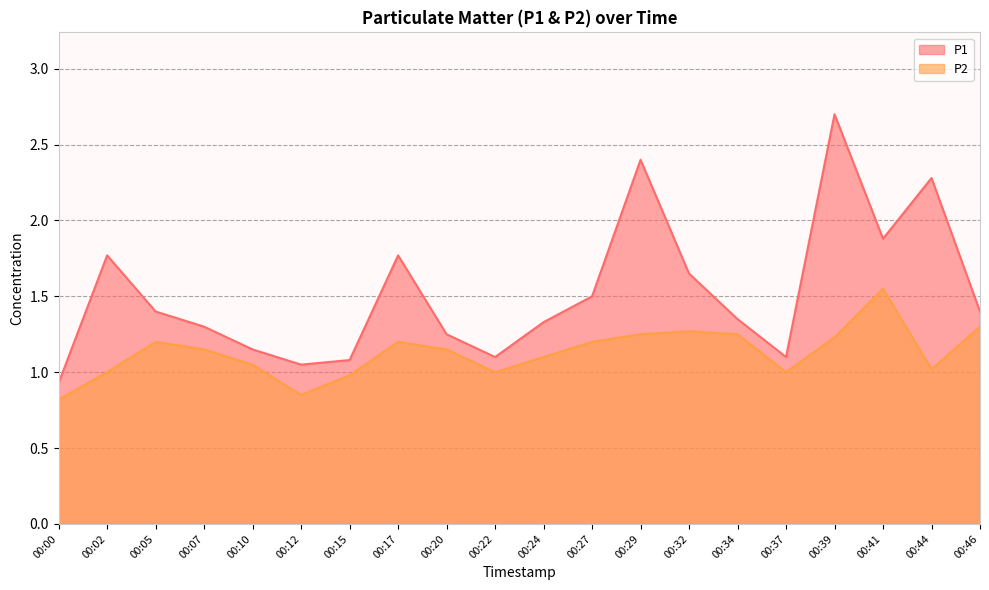

At how many categories does at least one series exceed 1?

19